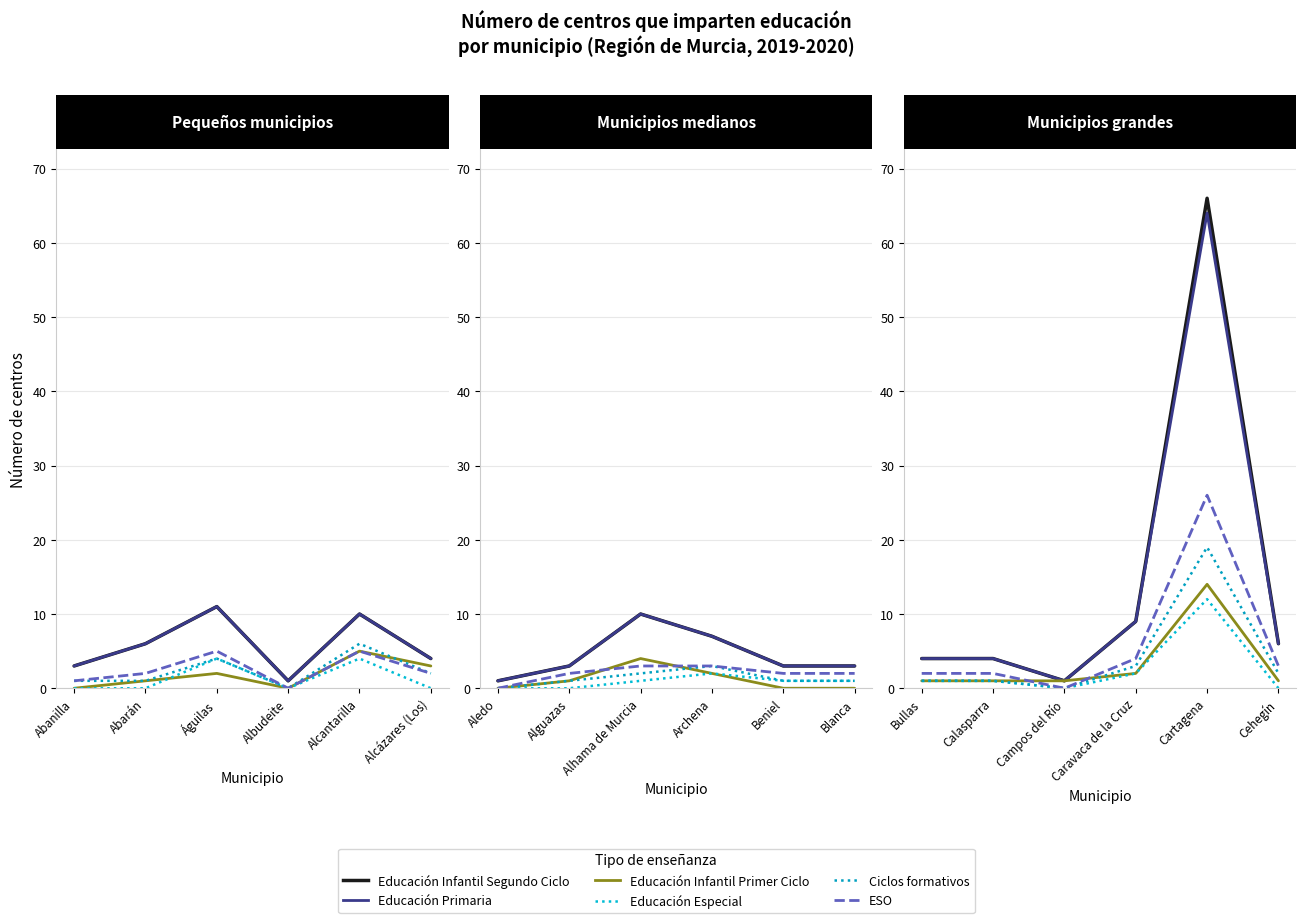

At how many categories does at least one series exceed 32?

1